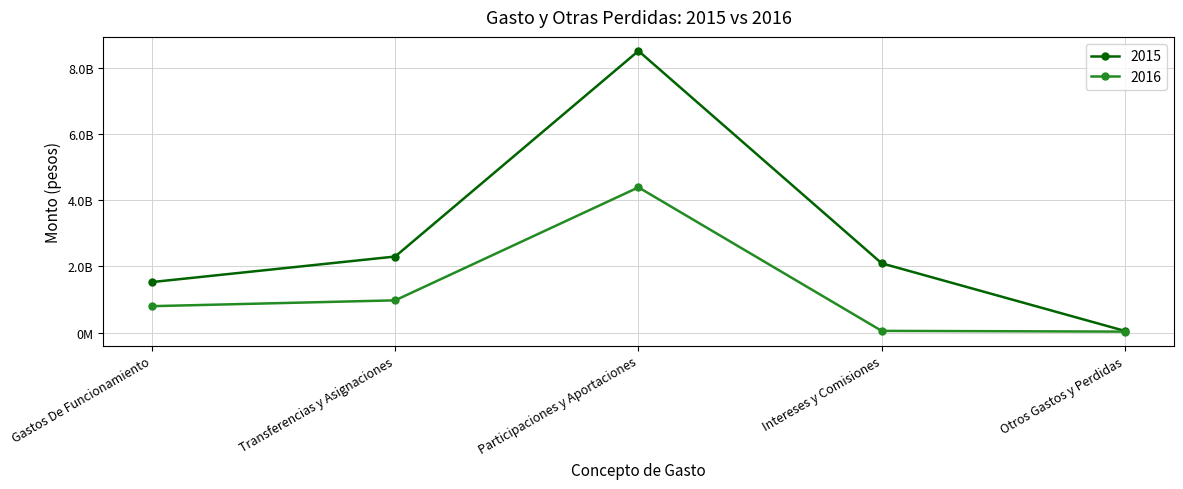

What are all the series names shown in the legend?

2015, 2016